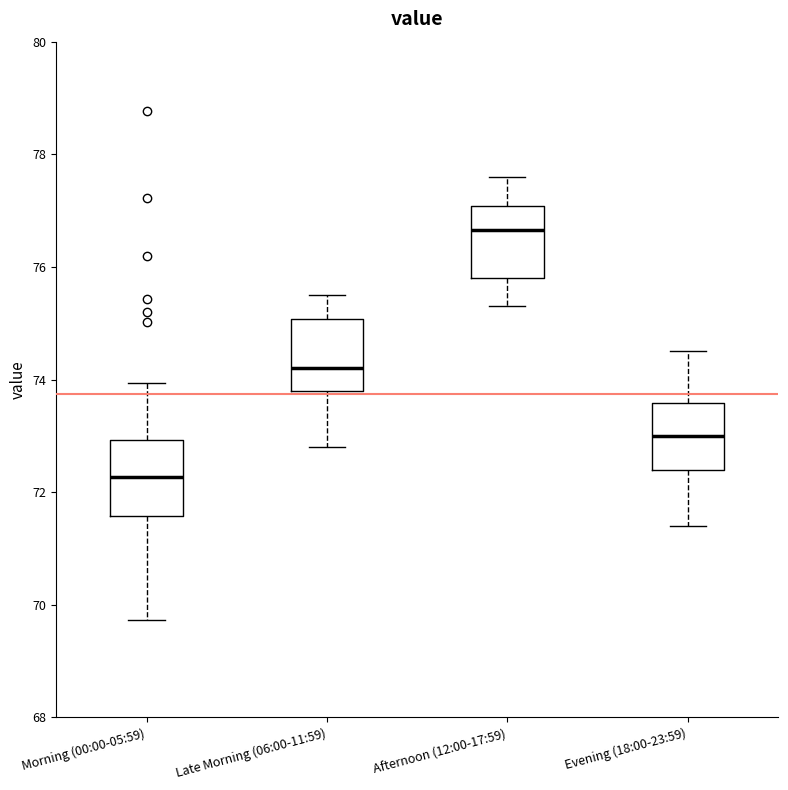

Reading left to right, read every box against the y-axis: the position of its median line, the range the box covers, and the ends of its whiskers. The values are not printed on the chart, so give them approximately, as read against the axis.

Morning (00:00-05:59): median 72.2, box 71.6 to 73.0, whiskers 69.8 to 74.0
Late Morning (06:00-11:59): median 74.2, box 73.8 to 75.0, whiskers 72.8 to 75.6
Afternoon (12:00-17:59): median 76.6, box 75.8 to 77.0, whiskers 75.4 to 77.6
Evening (18:00-23:59): median 73.0, box 72.4 to 73.6, whiskers 71.4 to 74.6